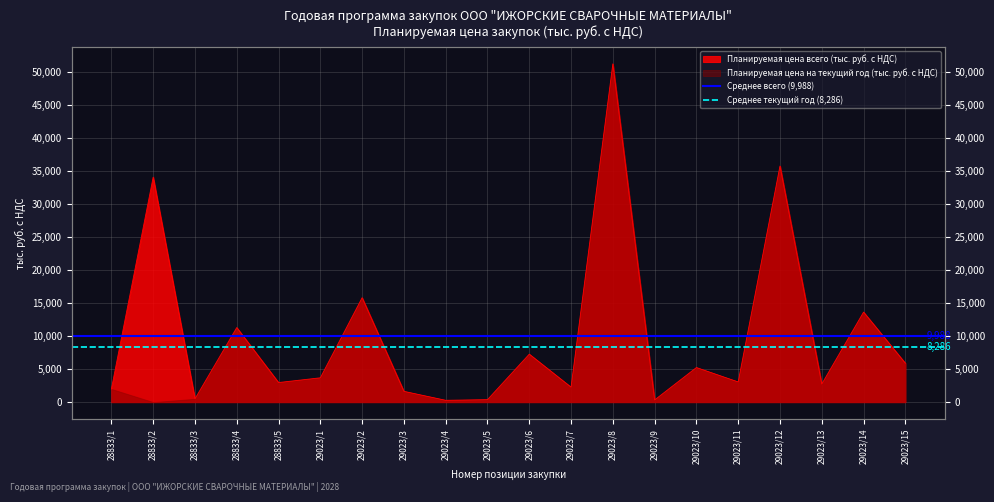

What is the average value of the Среднее всего (9,988) series?

9987.9